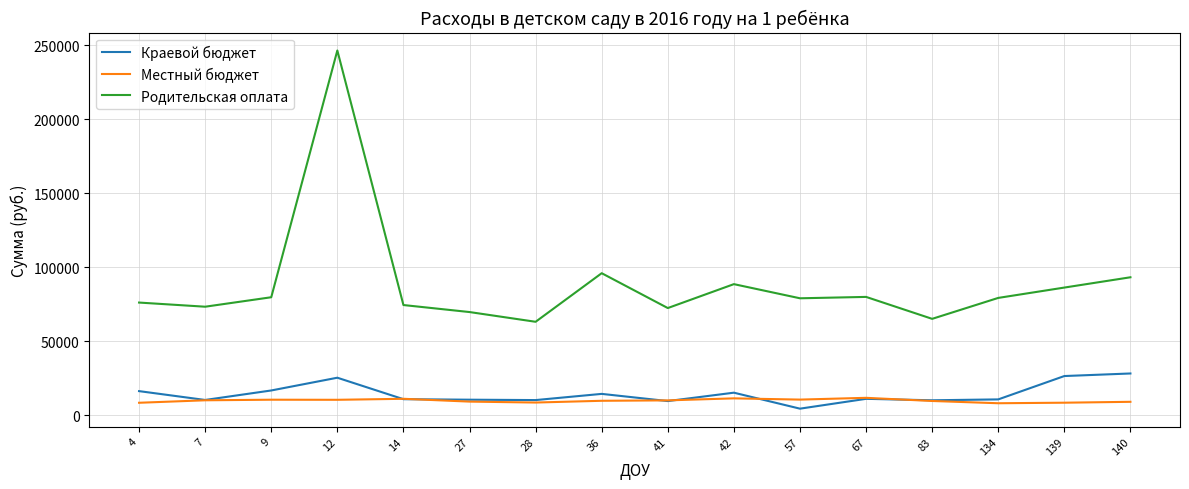

What is the sum of the Краевой бюджет values at 57 and 4?

20961.4